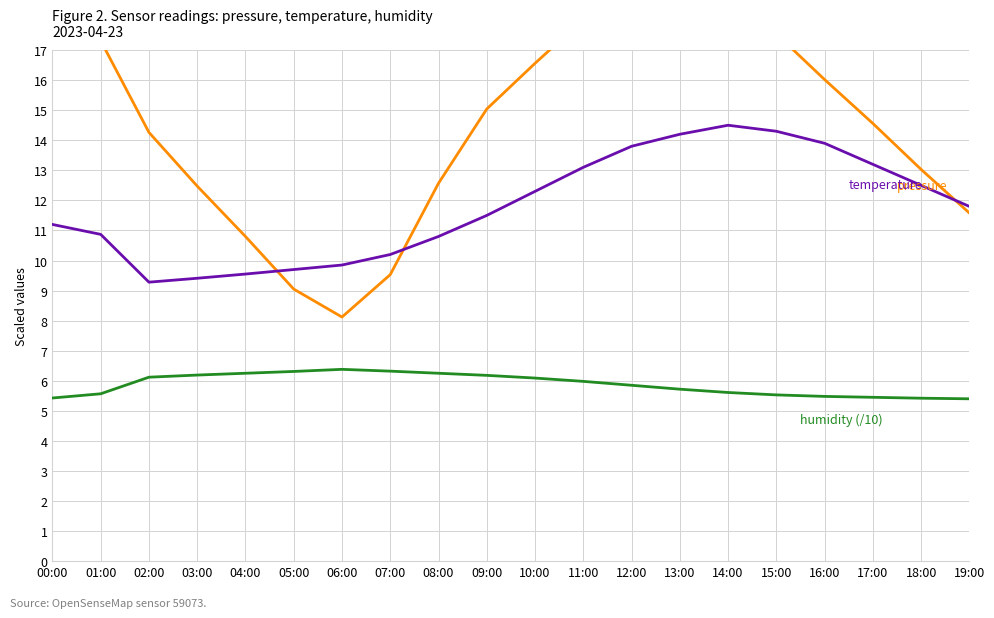

What is the difference between the second highest and minimum values in the humidity (/10) series?

0.9